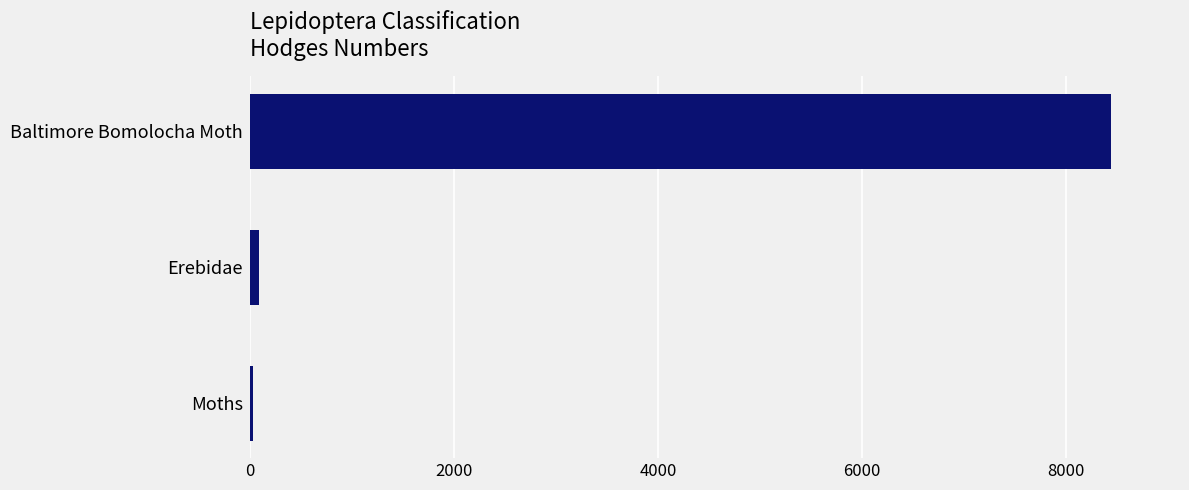

Count the number of categories in the chart.

3